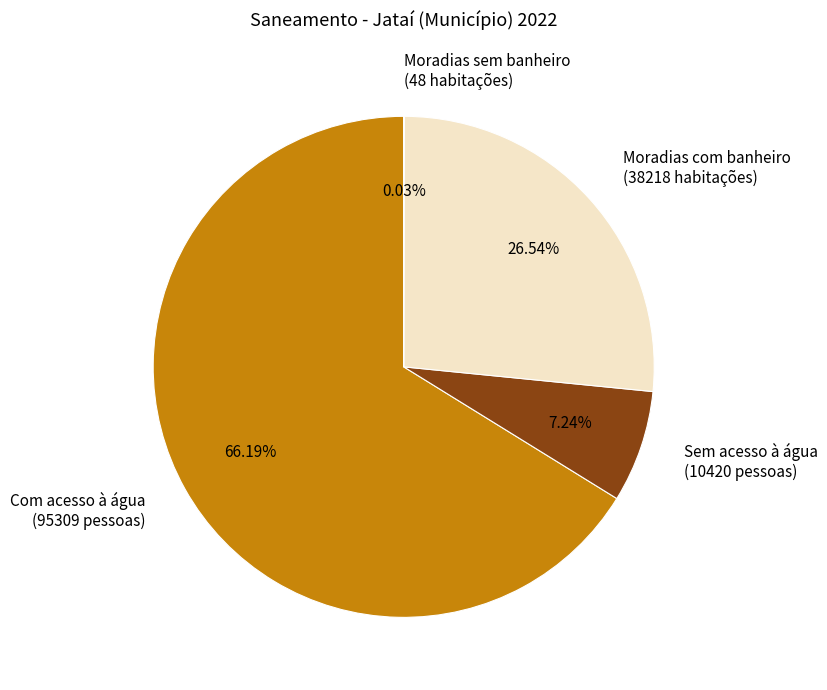

Combined, do Sem acesso à água and Com acesso à água account for over 50%?

Yes